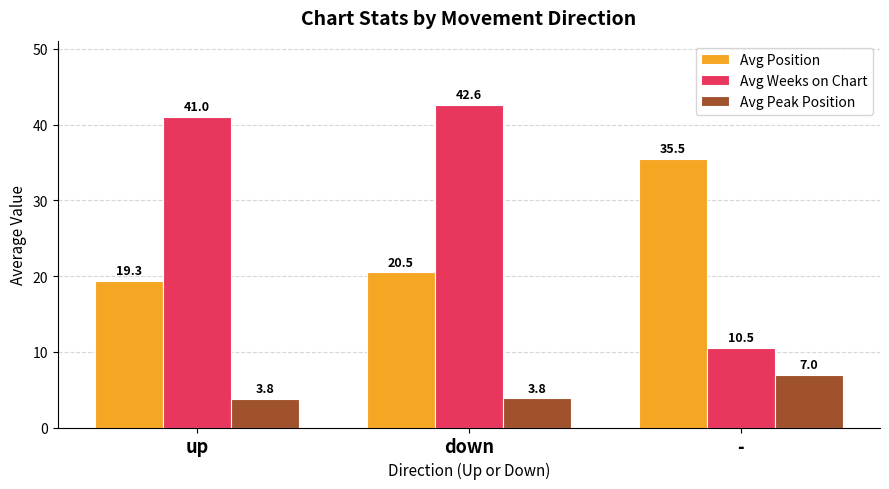

What is the value of the Avg Weeks on Chart bar at the 3rd from the left?

10.5